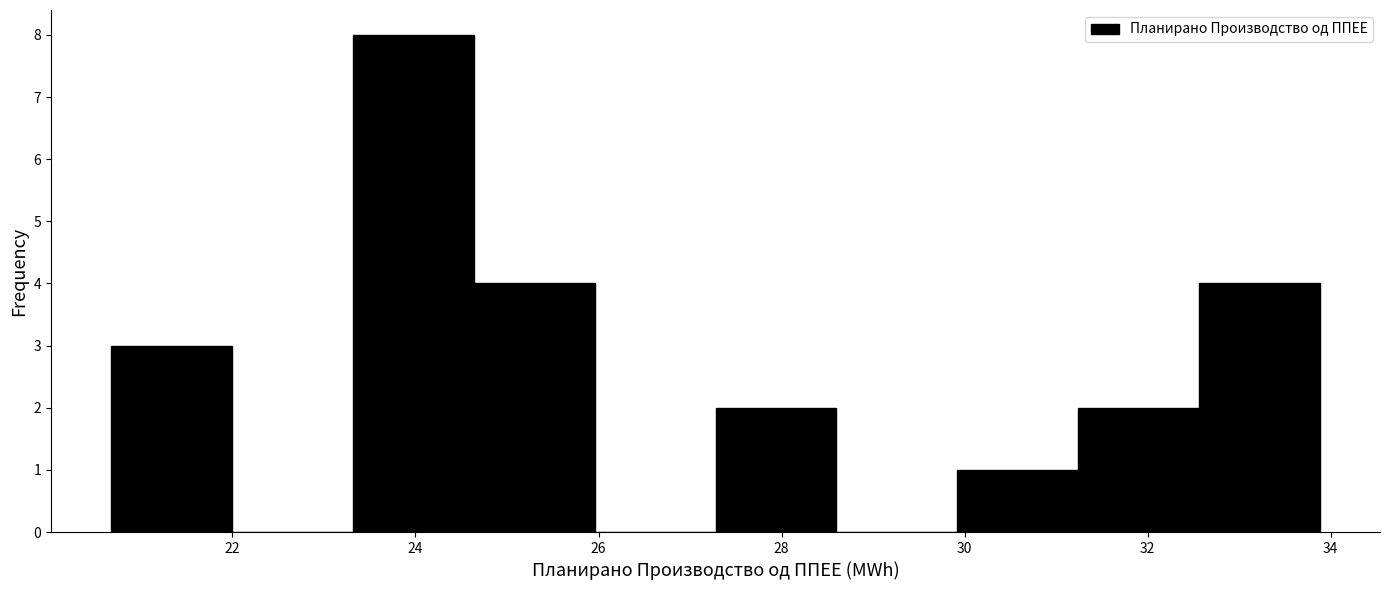

Reading left to right, transcribe this chart: for each bar, give the range it covers on the x-axis and its height. Neither the bar edges nor the heights are printed on the chart, so give them approximately, as read against the axes.

20.6 to 22.0: 3
22.0 to 23.4: 0
23.4 to 24.6: 8
24.6 to 26.0: 4
26.0 to 27.2: 0
27.2 to 28.6: 2
28.6 to 30.0: 0
30.0 to 31.2: 1
31.2 to 32.6: 2
32.6 to 33.8: 4